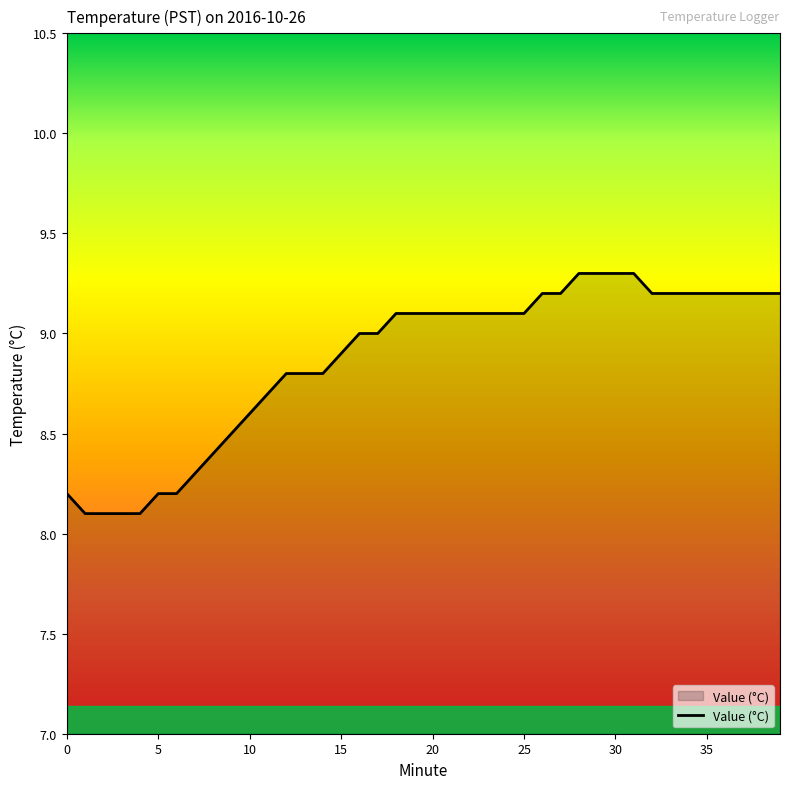

Reading right to left, extract all data points from this chart.

9.2	9.2	9.2	9.2	9.2	9.2	9.2	9.2	9.3	9.3	9.3	9.3	9.2	9.2	9.1	9.1	9.1	9.1	9.1	9.1	9.1	9.1	9.0	9.0	8.9	8.8	8.8	8.8	8.7	8.6	8.5	8.4	8.3	8.2	8.2	8.1	8.1	8.1	8.1	8.2